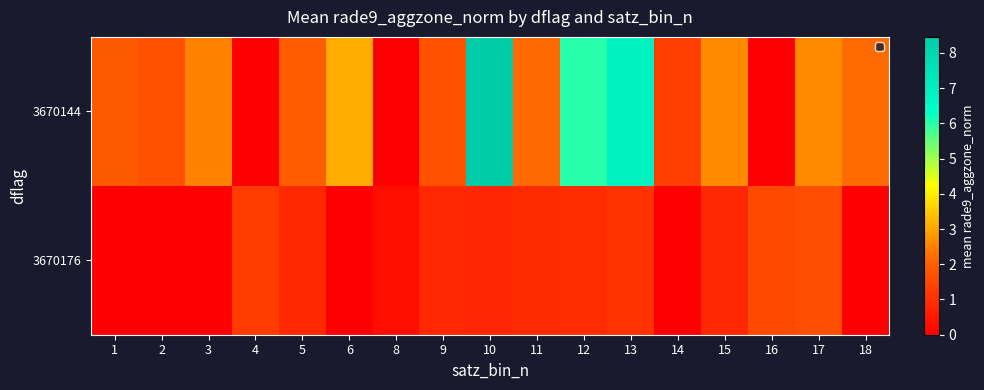

Which series has the largest total across all categories?

row_0